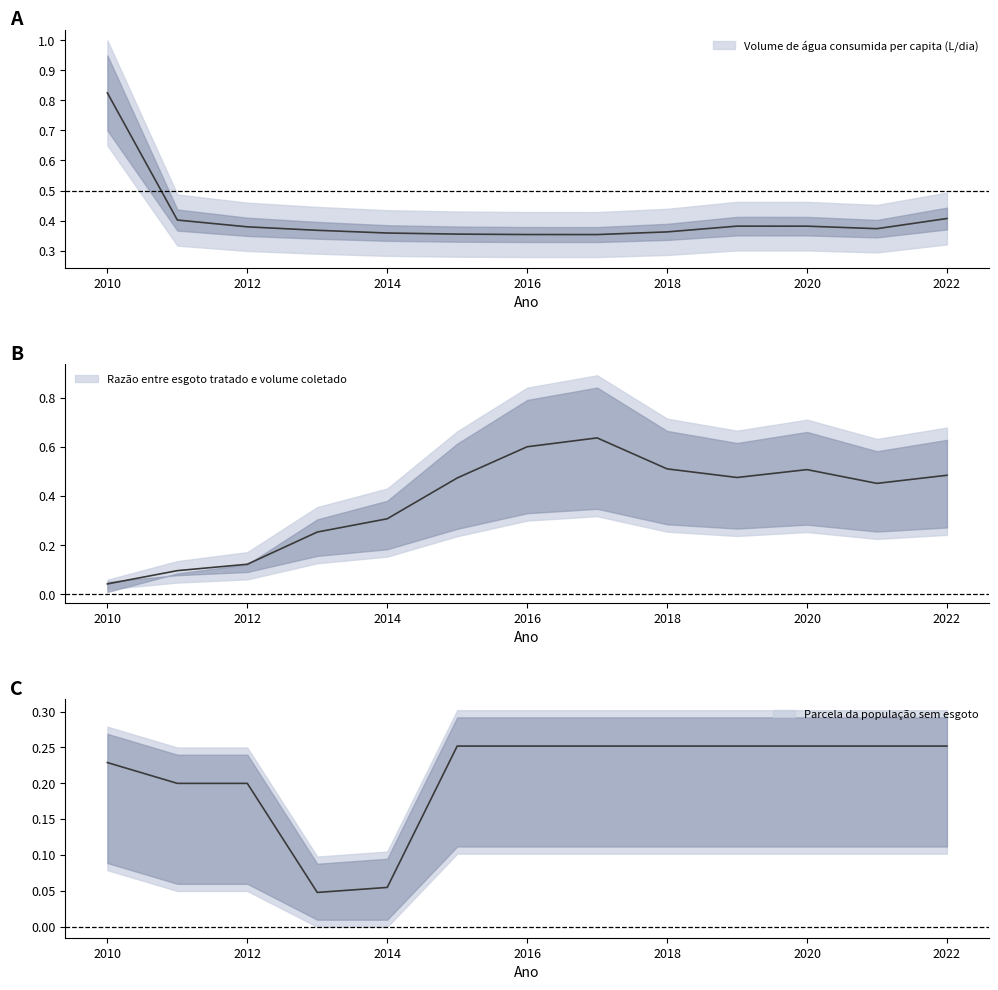

True or false: Razão esgoto tratado and Volume de água consumida per capita (L/dia) cross at least once.

True